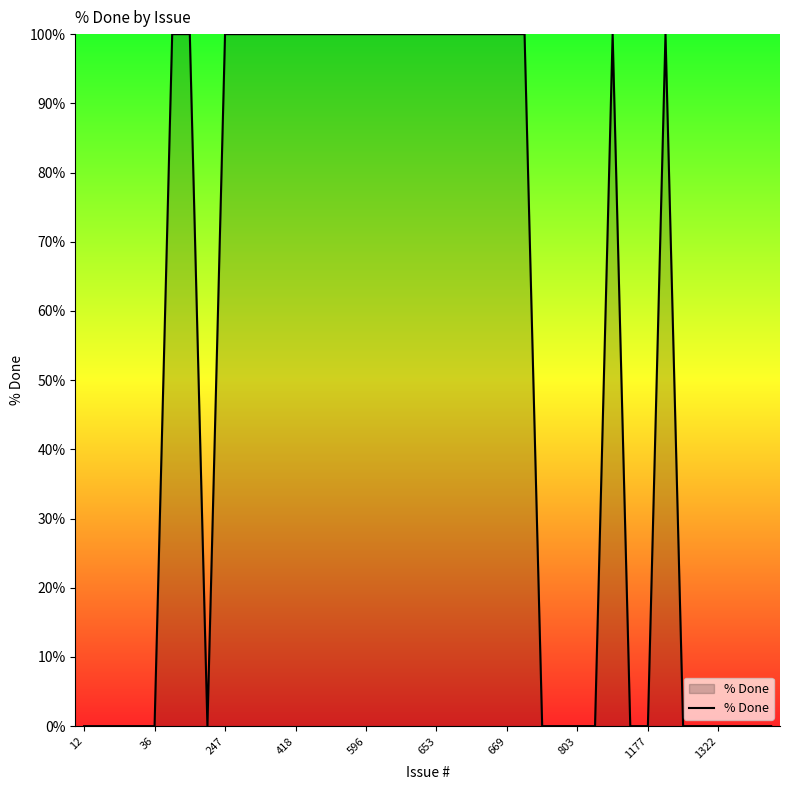

How many series are shown in this chart?

1